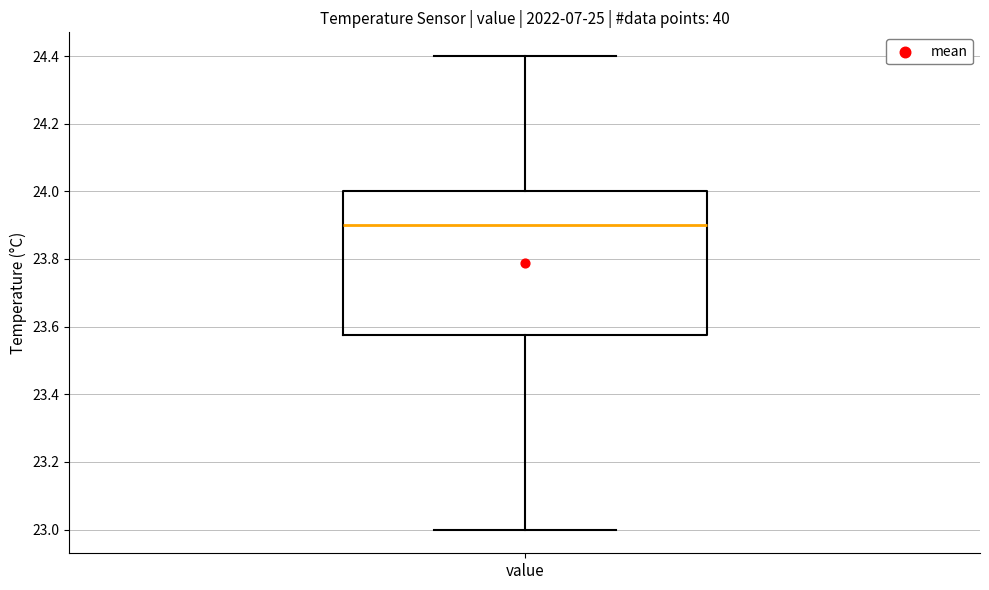

Read this box plot against the y-axis: the position of the median line, the range covered by the box, and the ends of both whiskers. The values are not printed on the chart, so give them approximately, as read against the axis.

median 23.90, box 23.58 to 24.00, whiskers 23.00 to 24.40